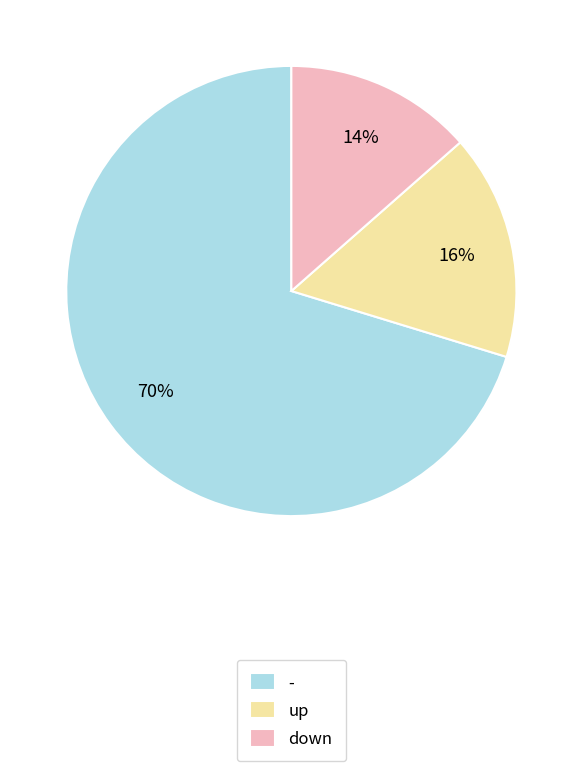

To the nearest percent, what is the average slice percentage?

33%